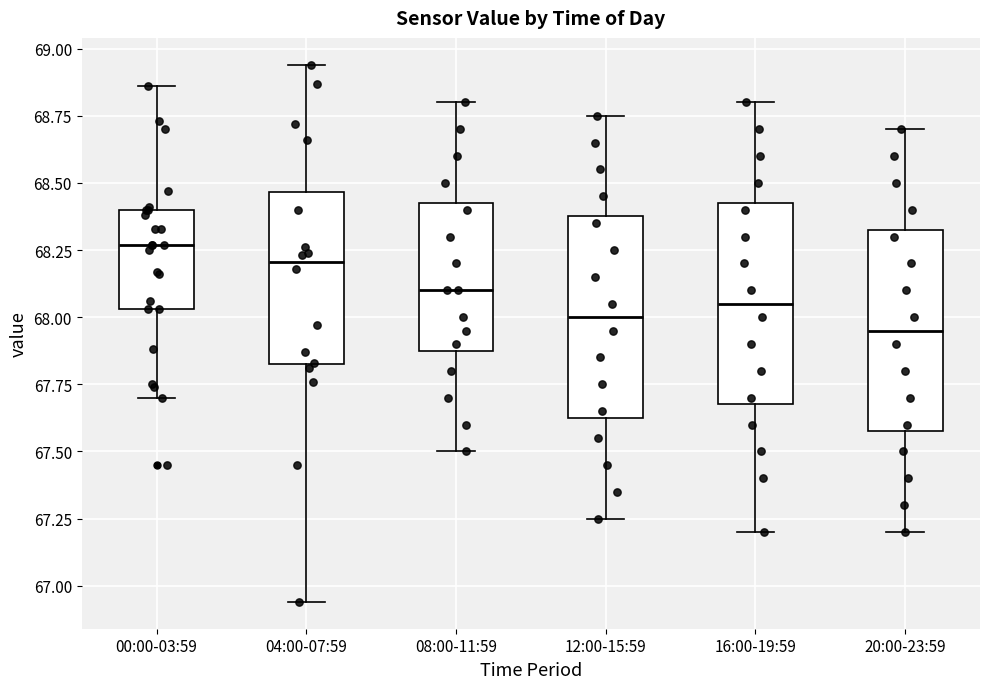

Reading left to right, read every box against the y-axis: the position of its median line, the range the box covers, and the ends of its whiskers. The values are not printed on the chart, so give them approximately, as read against the axis.

00:00-03:59: median 68.25, box 68.05 to 68.40, whiskers 67.70 to 68.85
04:00-07:59: median 68.20, box 67.85 to 68.45, whiskers 66.95 to 68.95
08:00-11:59: median 68.10, box 67.90 to 68.45, whiskers 67.50 to 68.80
12:00-15:59: median 68.00, box 67.65 to 68.40, whiskers 67.25 to 68.75
16:00-19:59: median 68.05, box 67.70 to 68.45, whiskers 67.20 to 68.80
20:00-23:59: median 67.95, box 67.60 to 68.35, whiskers 67.20 to 68.70